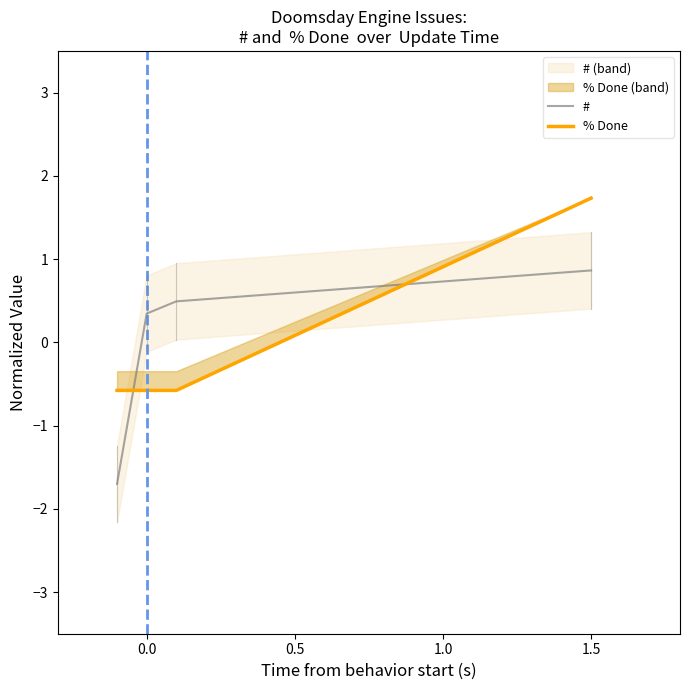

Which series has the largest total across all categories?

#